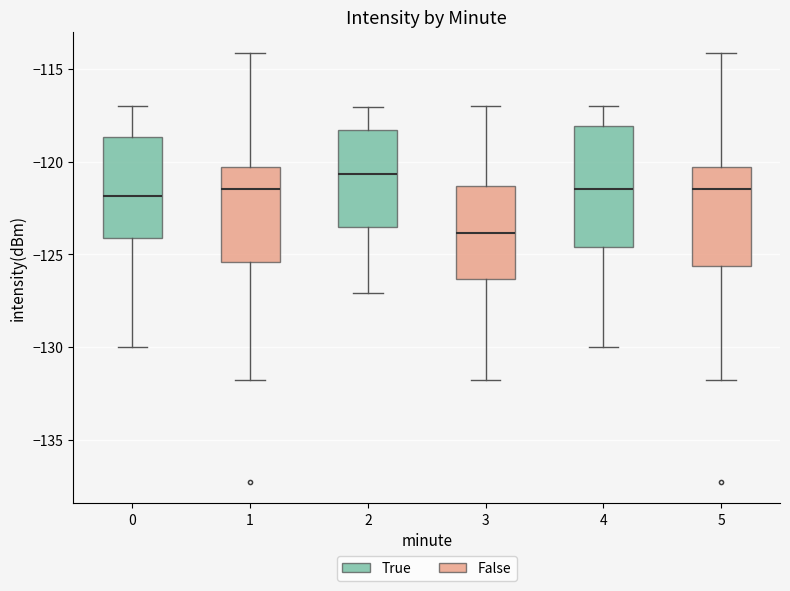

Reading left to right, read every box against the y-axis: the position of its median line, the range the box covers, and the ends of its whiskers. The values are not printed on the chart, so give them approximately, as read against the axis.

0: median -122.0, box -124.0 to -118.5, whiskers -130.0 to -117.0
1: median -121.5, box -125.5 to -120.5, whiskers -132.0 to -114.0
2: median -120.5, box -123.5 to -118.5, whiskers -127.0 to -117.0
3: median -124.0, box -126.5 to -121.5, whiskers -132.0 to -117.0
4: median -121.5, box -124.5 to -118.0, whiskers -130.0 to -117.0
5: median -121.5, box -125.5 to -120.5, whiskers -132.0 to -114.0